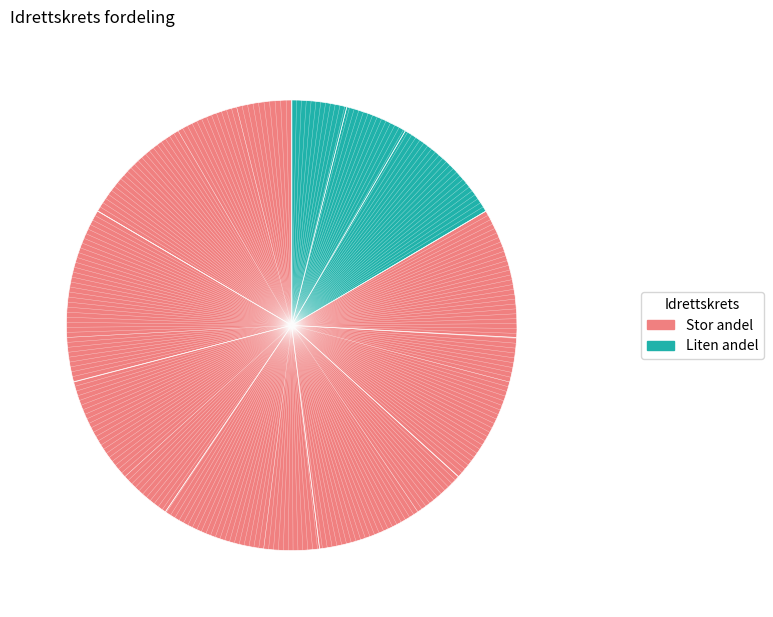

What is the smallest slice in the pie chart?

Rogaland